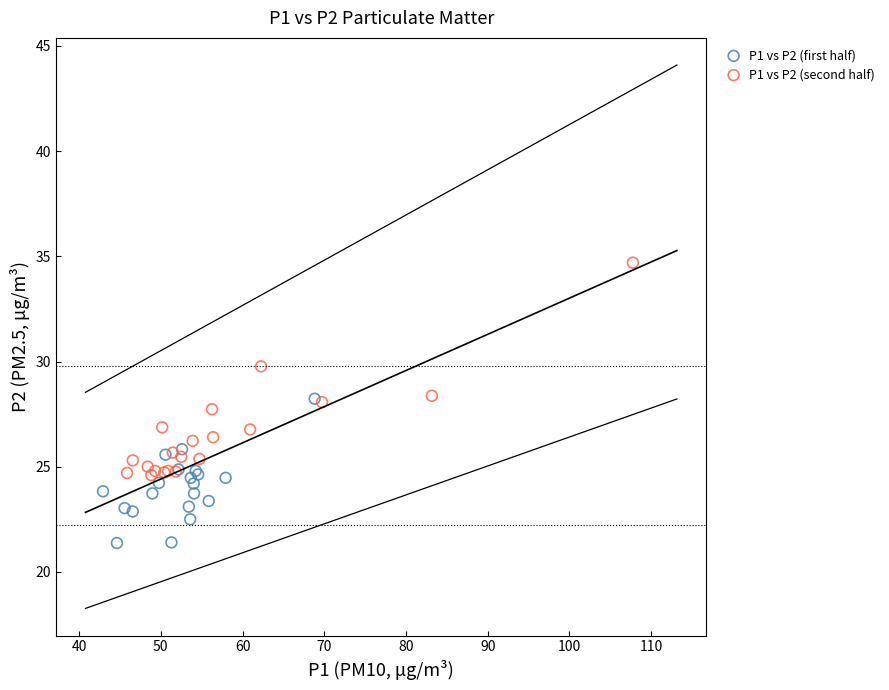

Which series reaches the minimum Y coordinate?

P1 vs P2 (first half)